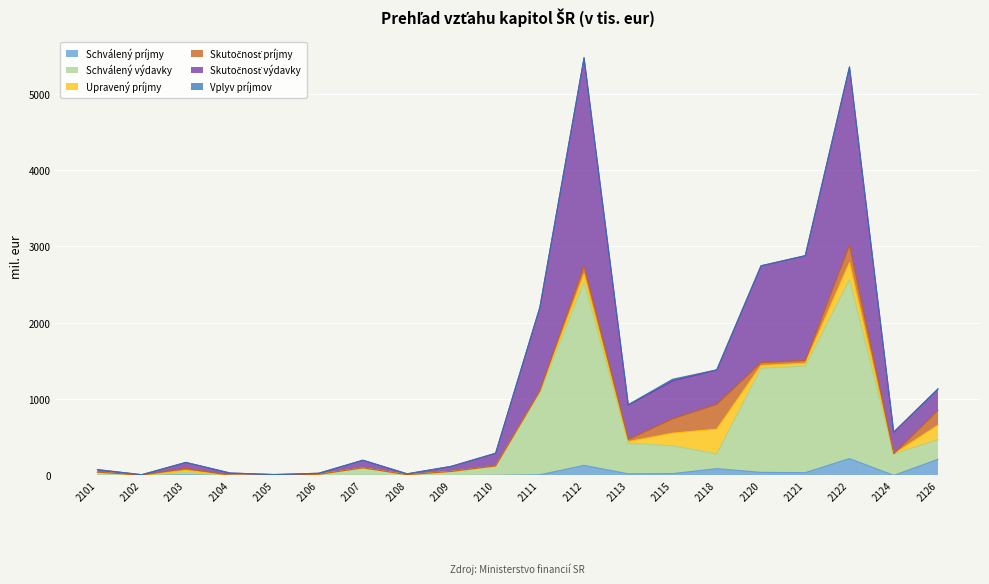

Is it true that Skutočnosť výdavky equals 76.4 at 2101?

True